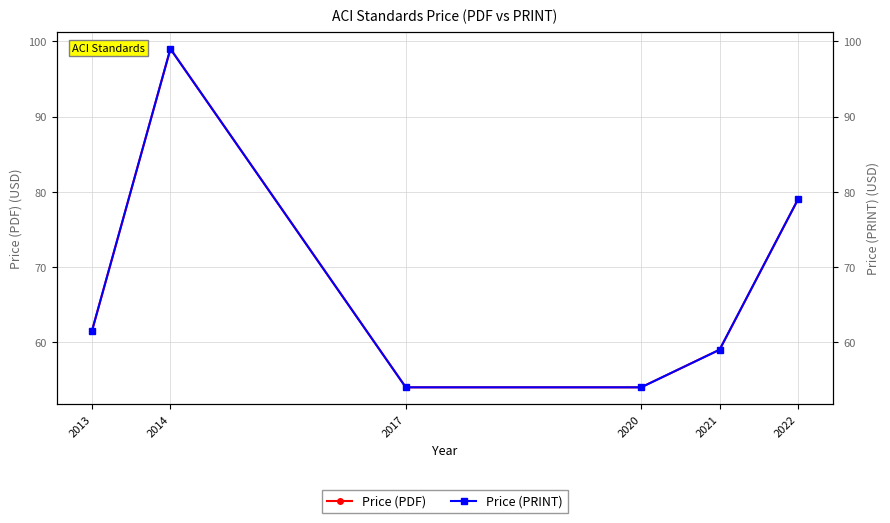

Reading left to right, extract all data points from this chart.

Price (PDF): 2013=61.5	2014=99.0	2017=54.0	2020=54.0	2021=59.0	2022=79.0
Price (PRINT): 2013=61.5	2014=99.0	2017=54.0	2020=54.0	2021=59.0	2022=79.0